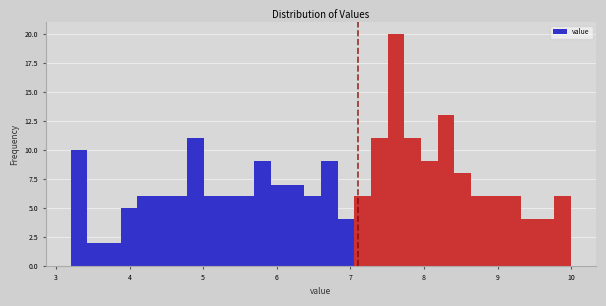

Read against the x-axis, roughly where is the centre of the tallest bar?

7.6